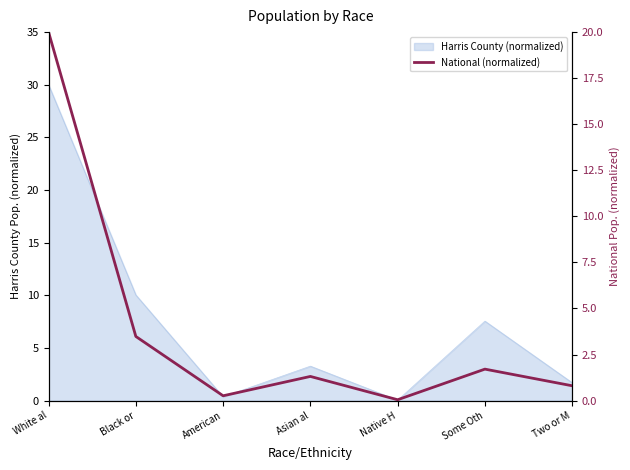

What is the average value?

3.9